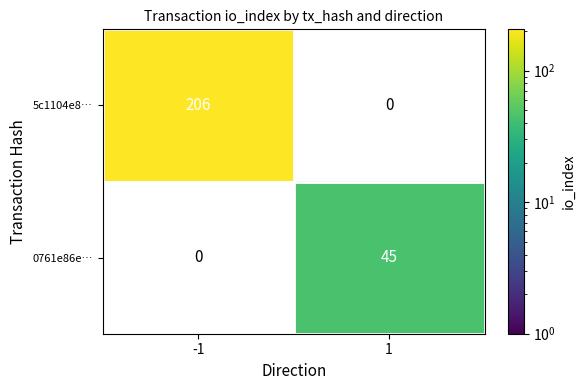

What is the maximum value shown in the chart?

206.0